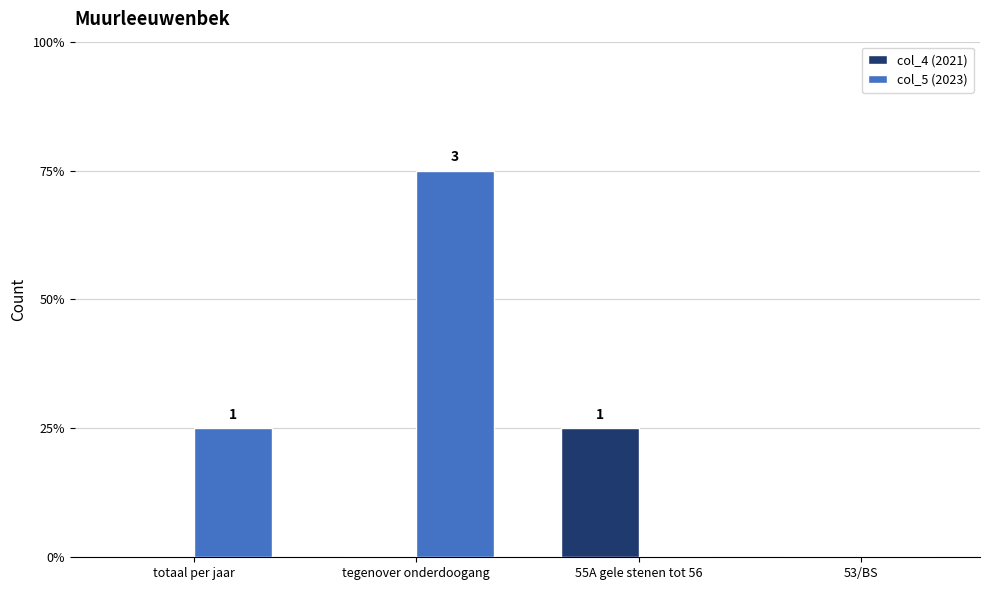

Reading left to right, transcribe all the data shown in this chart.

col_4 (2021): 0	0	1	0
col_5 (2023): 1	3	0	0